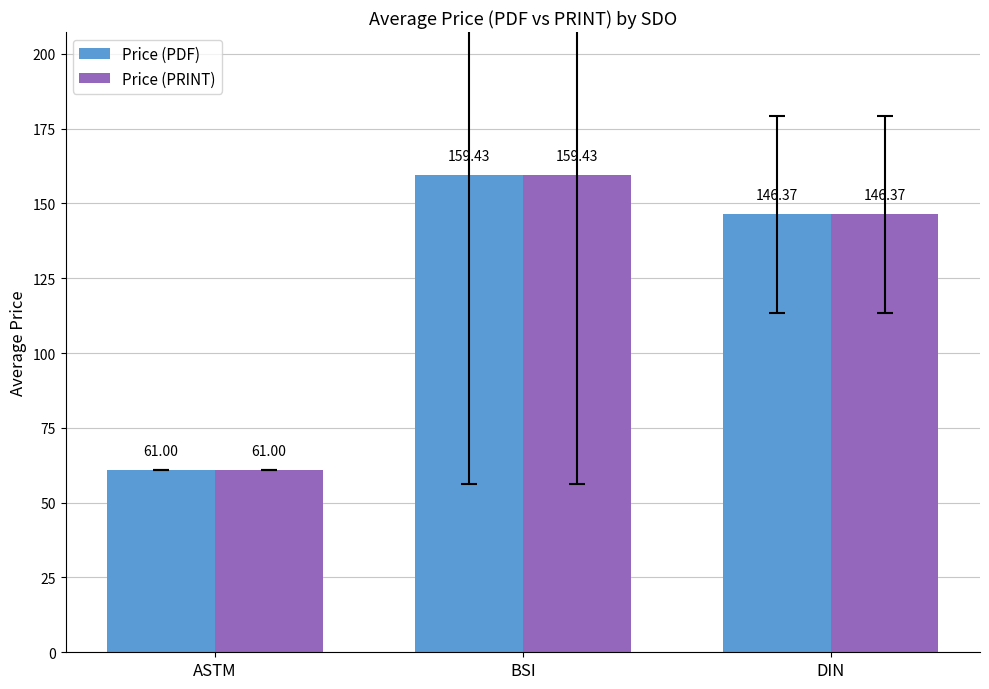

What is the average value of the Price (PDF) series?

122.3